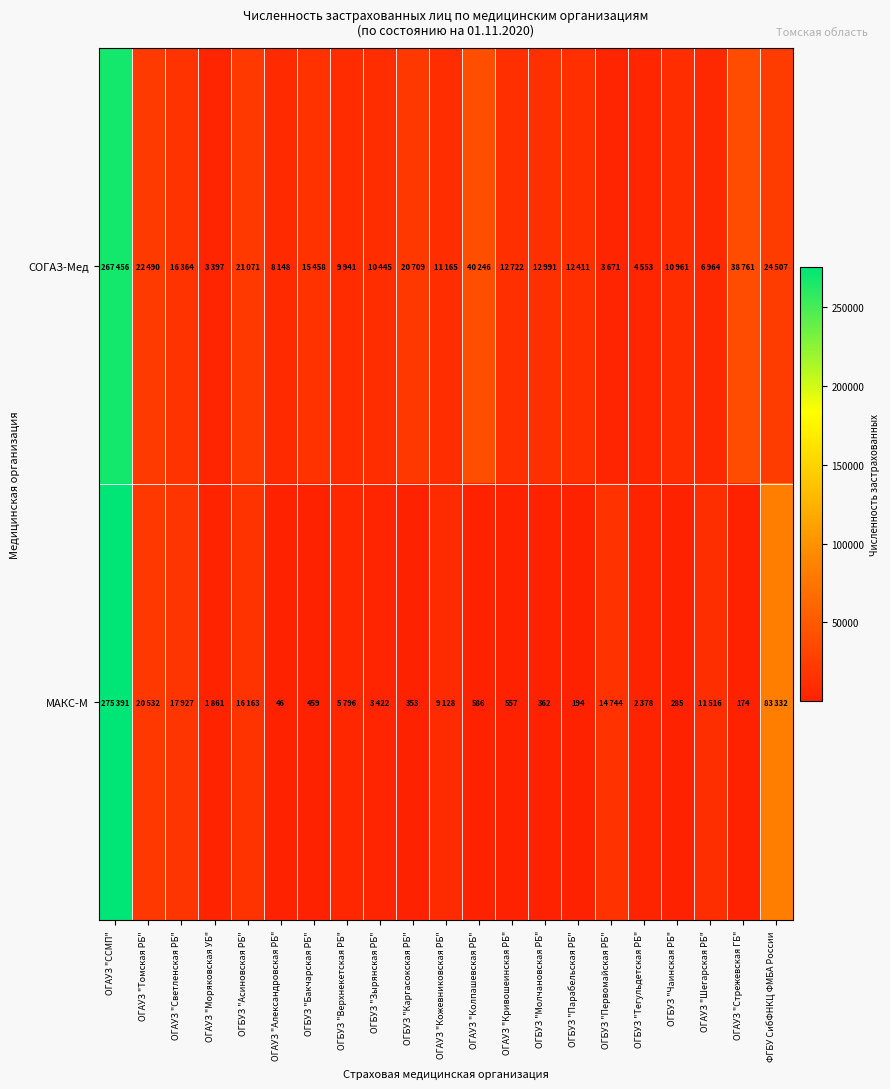

True or false: МАКС-М has a value of 658 at ОГБУЗ "Бакчарская РБ".

False